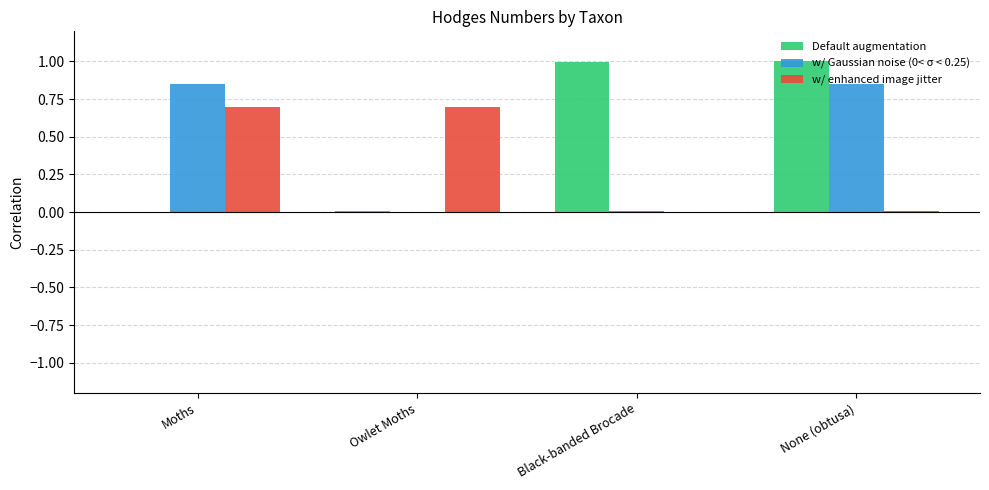

Count the number of categories in the chart.

4